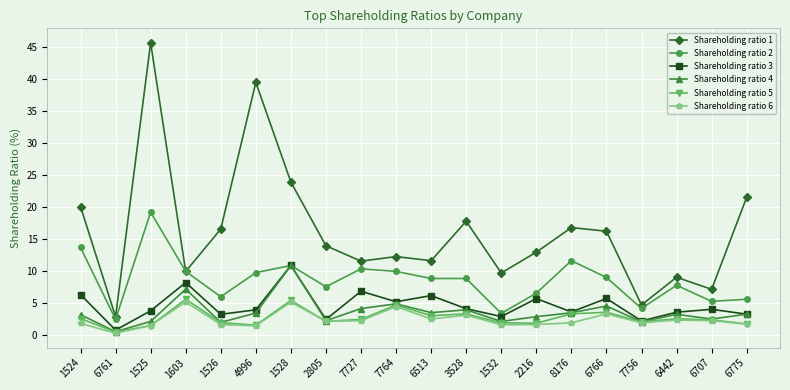

What are all the series names shown in the legend?

Shareholding ratio 1, Shareholding ratio 2, Shareholding ratio 3, Shareholding ratio 4, Shareholding ratio 5, Shareholding ratio 6